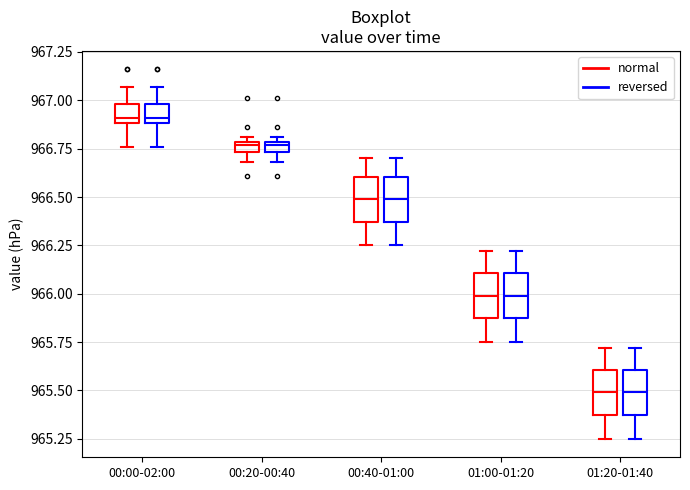

Where is the upper edge of the box for 00:00-02:00 (reversed) on the y-axis? The values are not printed on the chart, so give them approximately, as read against the axis.

967.00